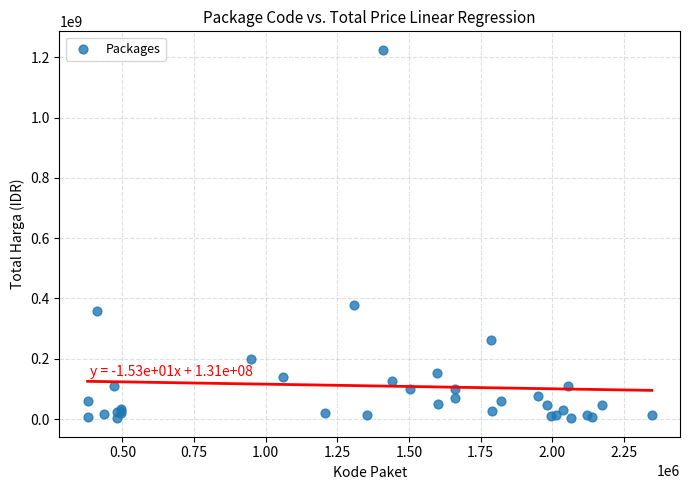

What Y value in the scatter plot is closest to 613538875?

379075000